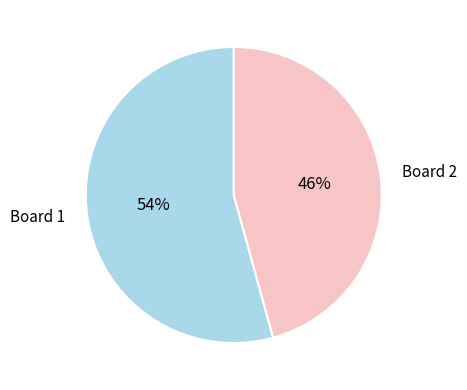

True or false: Board 1 accounts for 54% of the total.

True